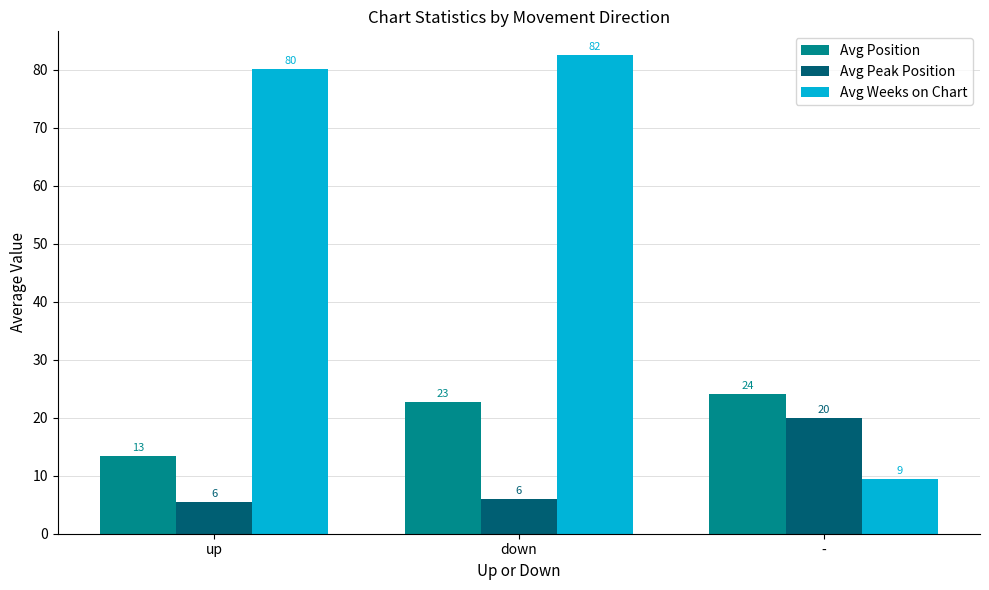

Is the value of Avg Weeks on Chart at up greater than the value of Avg Peak Position at -?

Yes